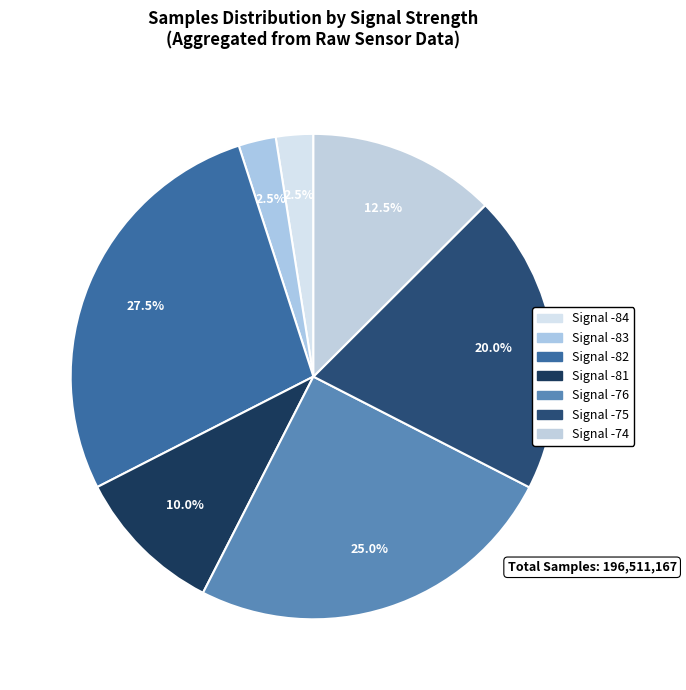

To the nearest percent, what is the average slice percentage?

14%